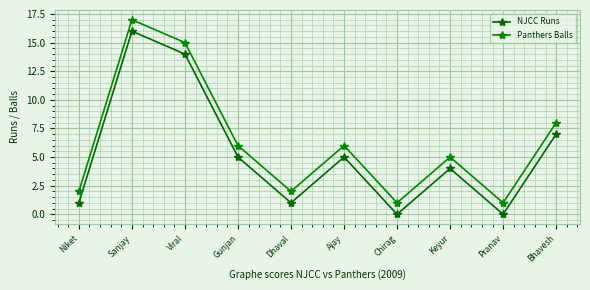

What is the sum of the NJCC Runs values at Niket and Viral?

15